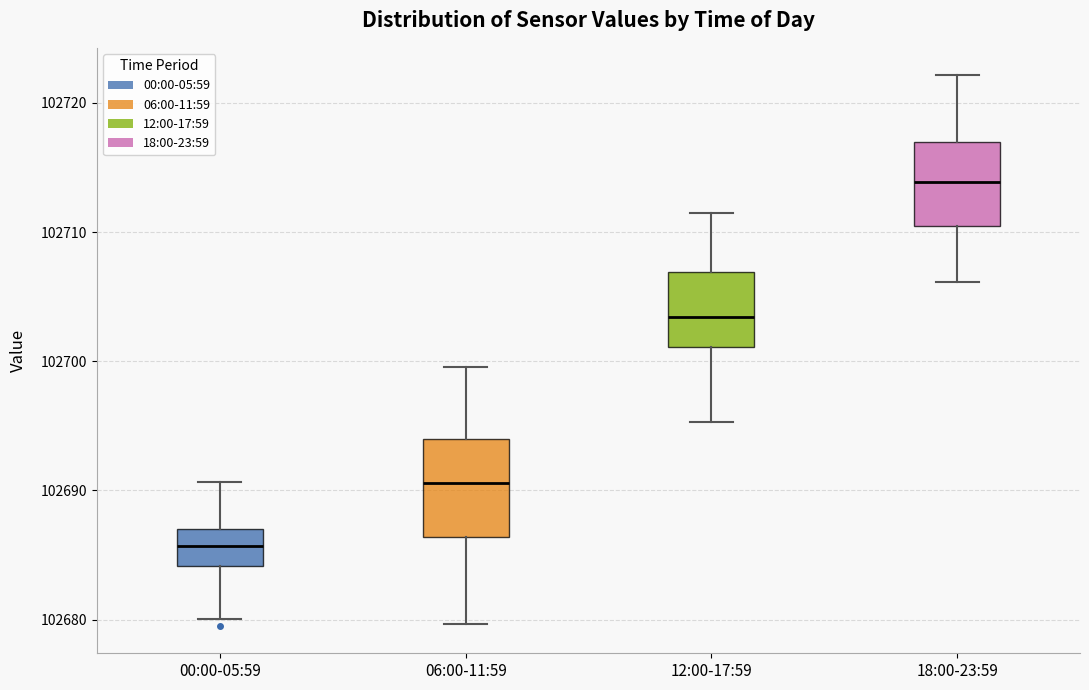

Which box has the highest median line?

18:00-23:59